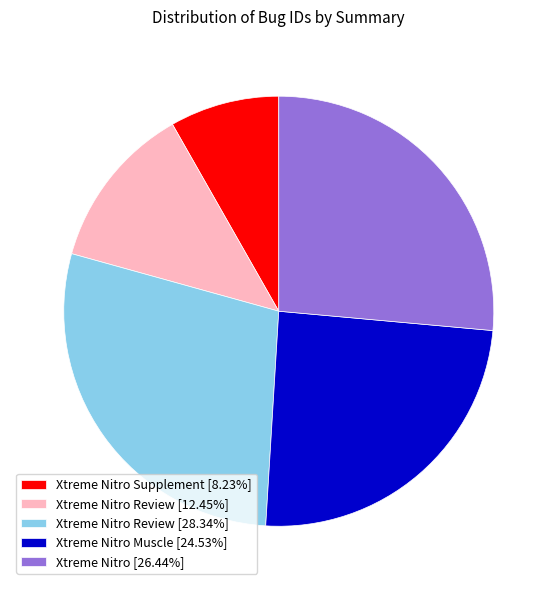

Is Xtreme Nitro Review [28.34%] the majority of the pie?

No